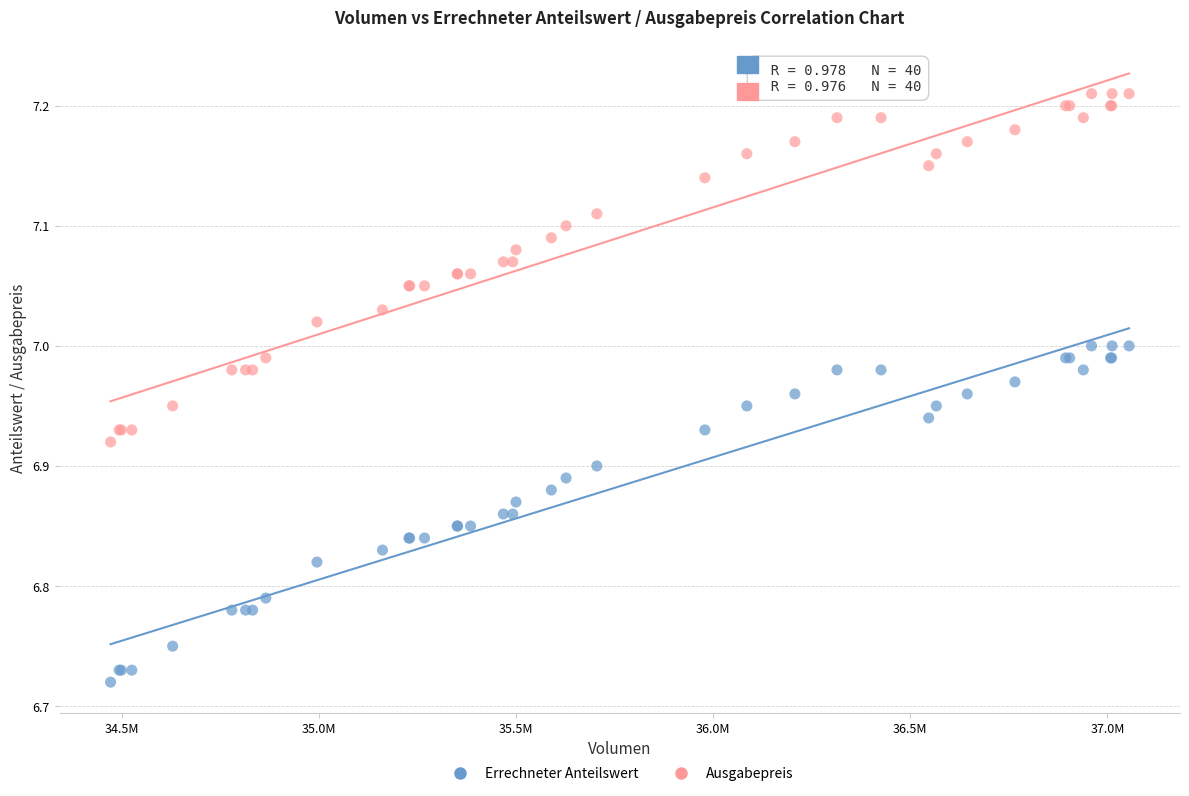

What are all the series names shown in the legend?

Errechneter Anteilswert, Ausgabepreis